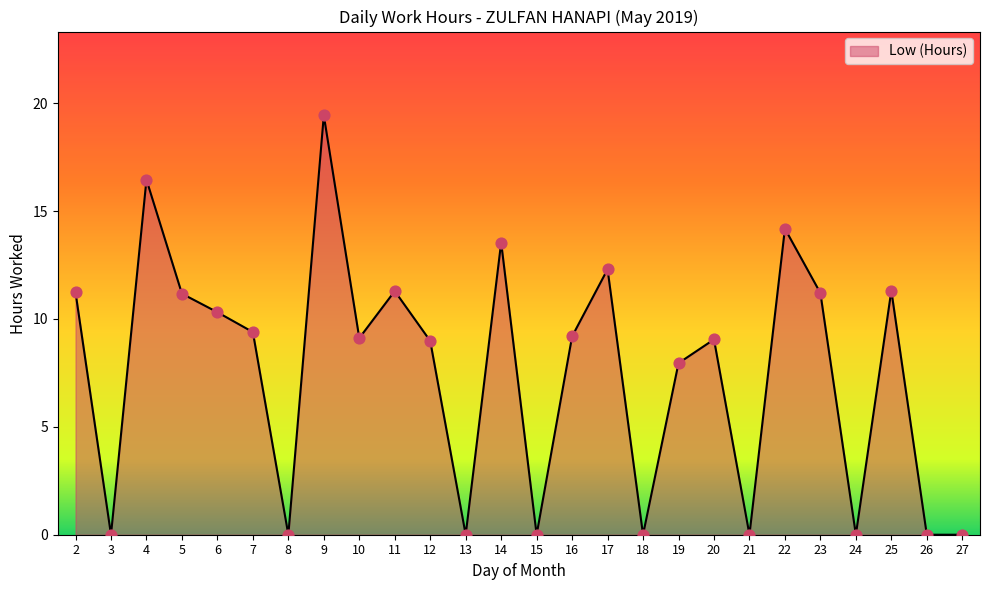

Which has a higher value, 17 or 13?

17